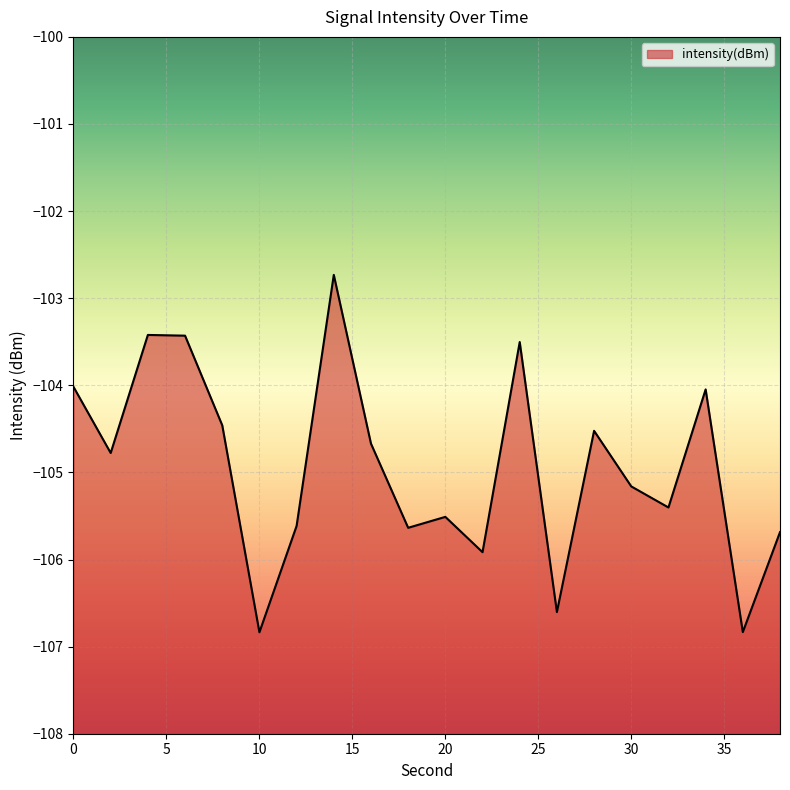

What is the difference between the maximum and second lowest values?

4.1